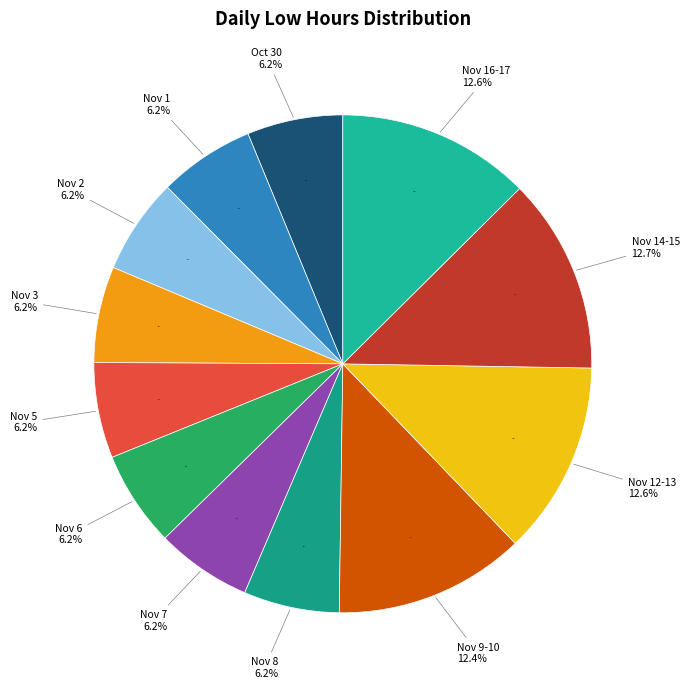

Is there a majority slice in this chart?

No